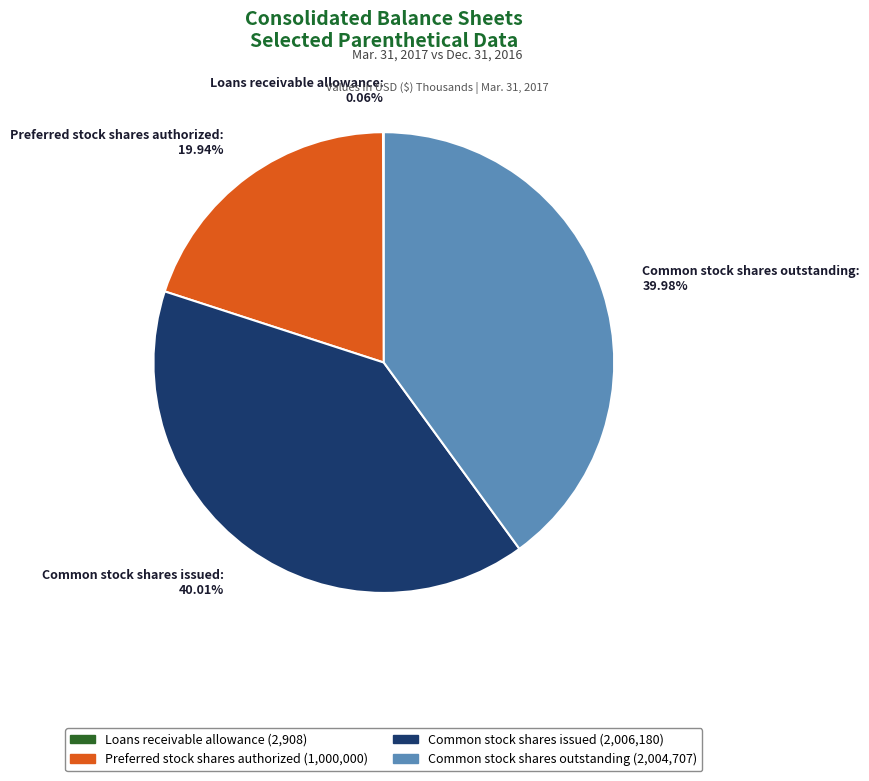

Between Common stock shares issued: 40.01% and Preferred stock shares authorized: 19.94%, which is larger?

Common stock shares issued: 40.01%